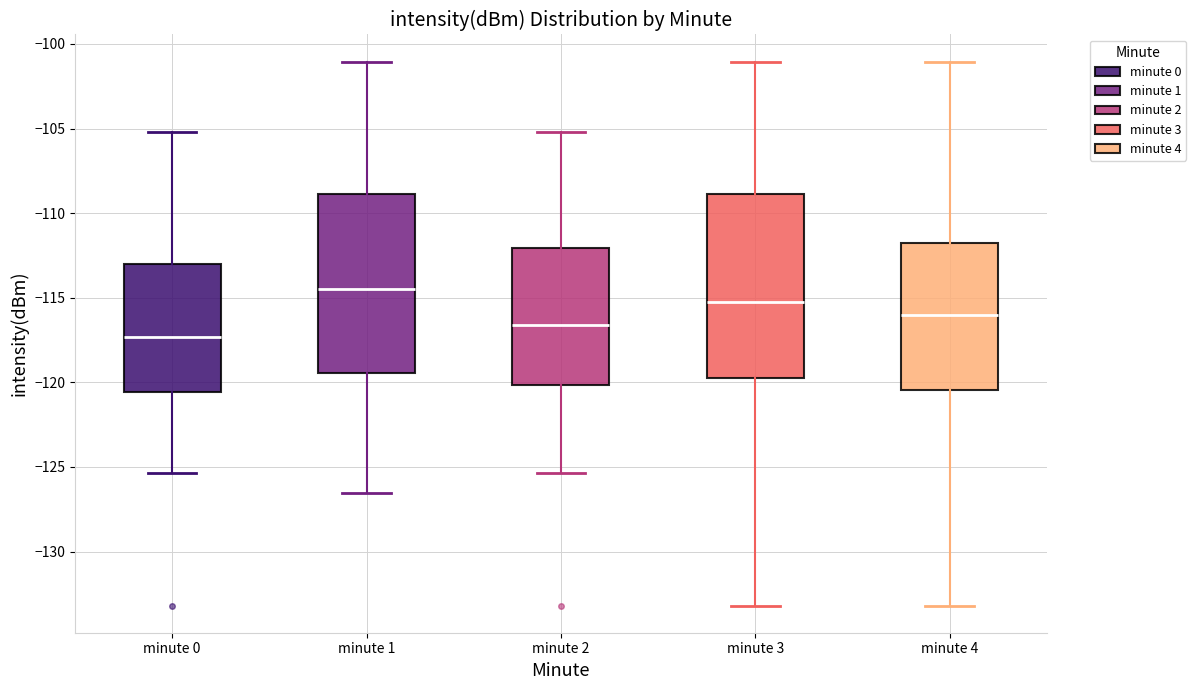

Where is the lower edge of the box for minute 4 on the y-axis? The values are not printed on the chart, so give them approximately, as read against the axis.

-120.5